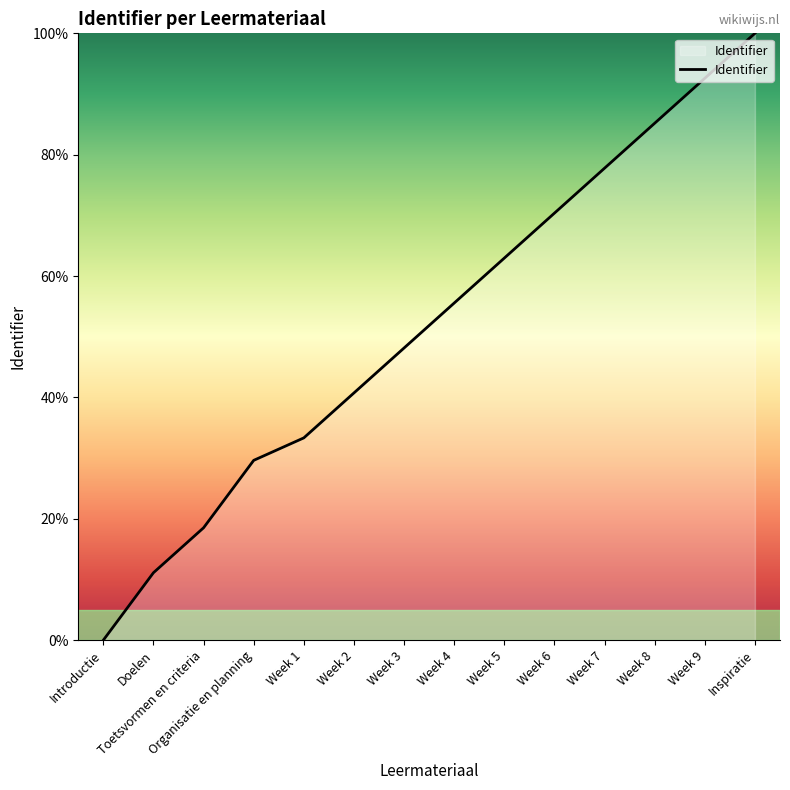

Reading left to right, extract all data points from this chart.

Introductie=0.0	Doelen=11.1	Toetsvormen en criteria=18.5	Organisatie en planning=29.6	Week 1=33.3	Week 2=40.7	Week 3=48.1	Week 4=55.6	Week 5=63.0	Week 6=70.4	Week 7=77.8	Week 8=85.2	Week 9=92.6	Inspiratie=100.0